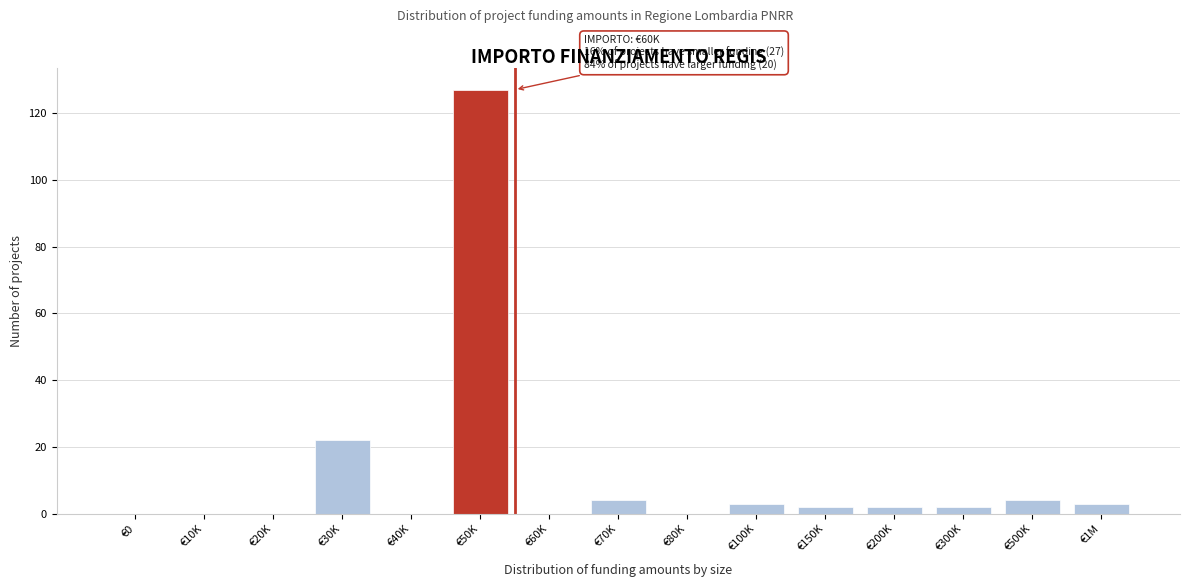

Reading left to right, extract all data points from this chart.

€0=0	€10K=0	€20K=0	€30K=22	€40K=0	€50K=127	€60K=0	€70K=4	€80K=0	€100K=3	€150K=2	€200K=2	€300K=2	€500K=4	€1M=3